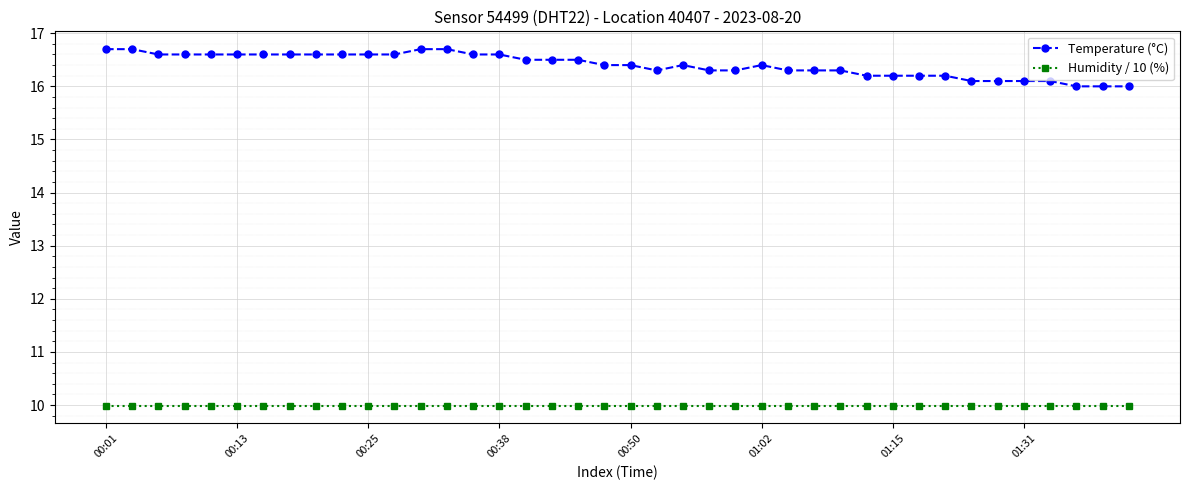

Reading left to right, what are all the values shown in this chart?

Temperature (°C): 16.7	16.7	16.6	16.6	16.6	16.6	16.6	16.6	16.6	16.6	16.6	16.6	16.7	16.7	16.6	16.6	16.5	16.5	16.5	16.4	16.4	16.3	16.4	16.3	16.3	16.4	16.3	16.3	16.3	16.2	16.2	16.2	16.2	16.1	16.1	16.1	16.1	16.0	16.0	16.0
Humidity / 10 (%): 10.0	10.0	10.0	10.0	10.0	10.0	10.0	10.0	10.0	10.0	10.0	10.0	10.0	10.0	10.0	10.0	10.0	10.0	10.0	10.0	10.0	10.0	10.0	10.0	10.0	10.0	10.0	10.0	10.0	10.0	10.0	10.0	10.0	10.0	10.0	10.0	10.0	10.0	10.0	10.0